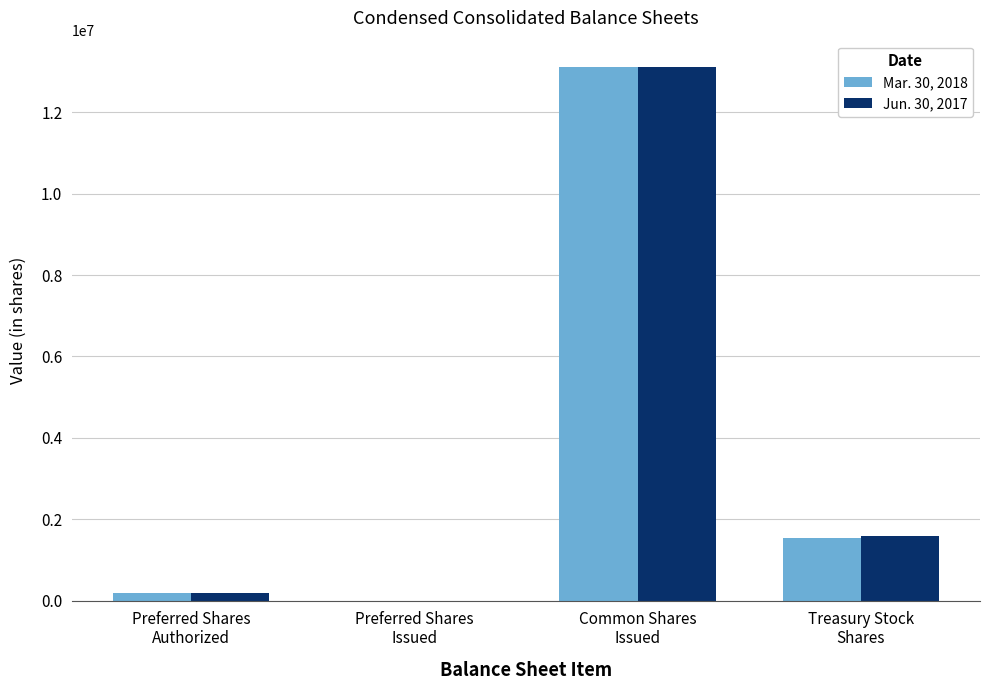

Reading left to right, transcribe all the data shown in this chart.

Mar. 30, 2018: 200000	0	13099468	1548183
Jun. 30, 2017: 200000	0	13099468	1580335